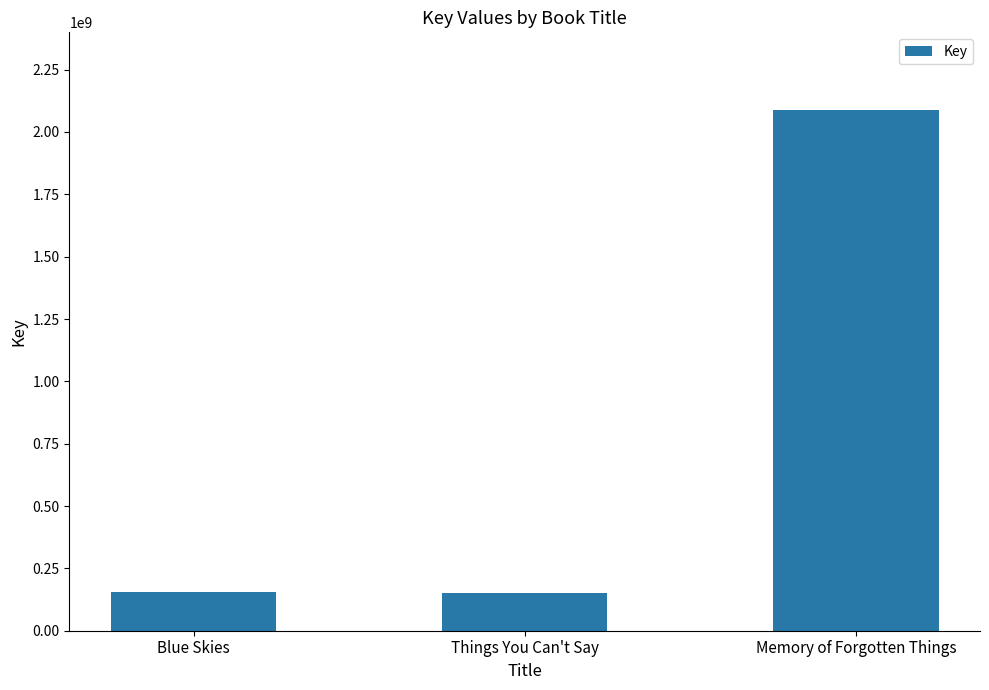

What is the change in value from Blue Skies to Memory of Forgotten Things?

+1931245086